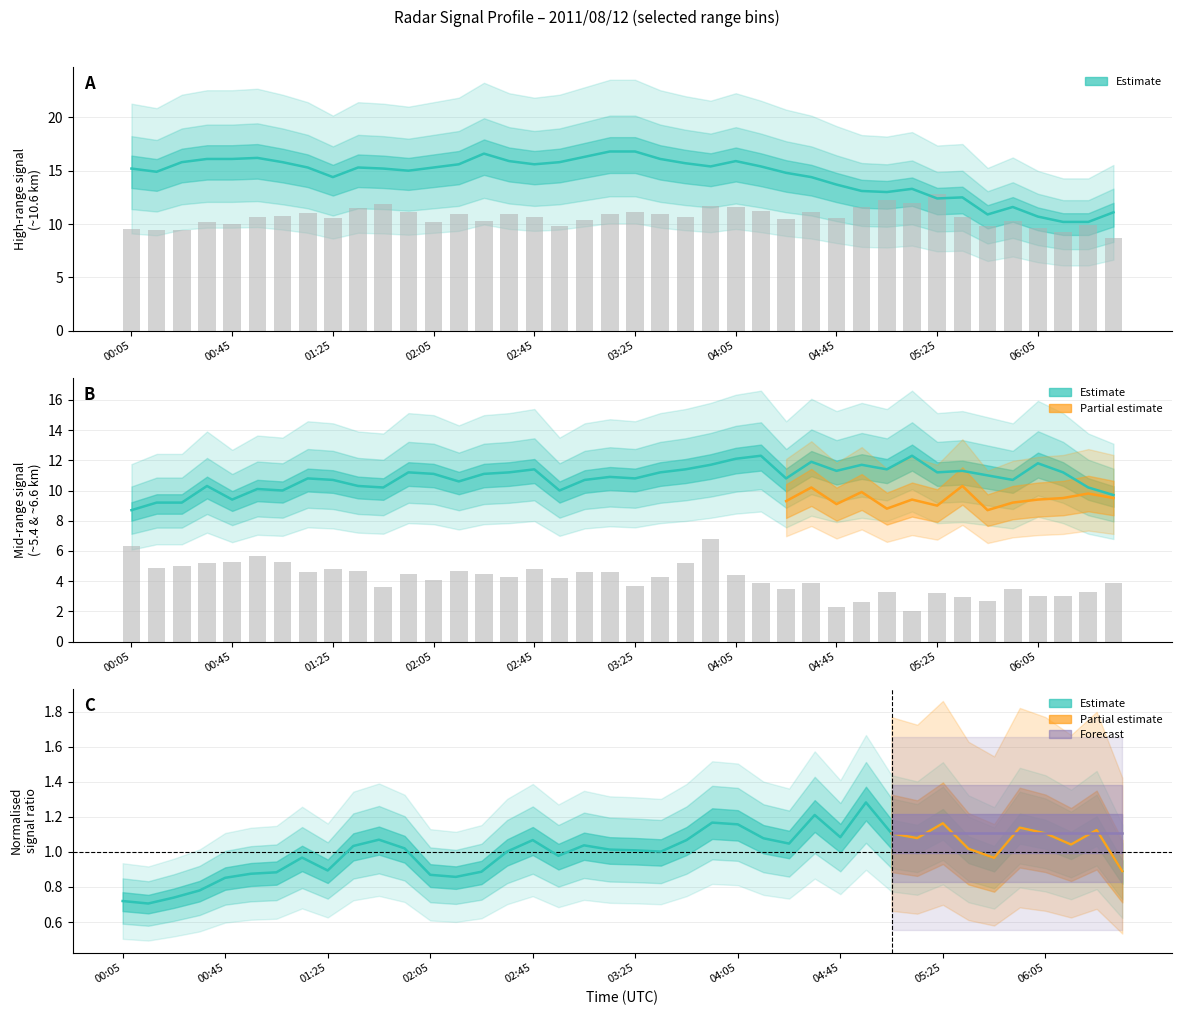

Is the value of 5.398 at 02:05 greater than the value of 5.102 at 16?

No